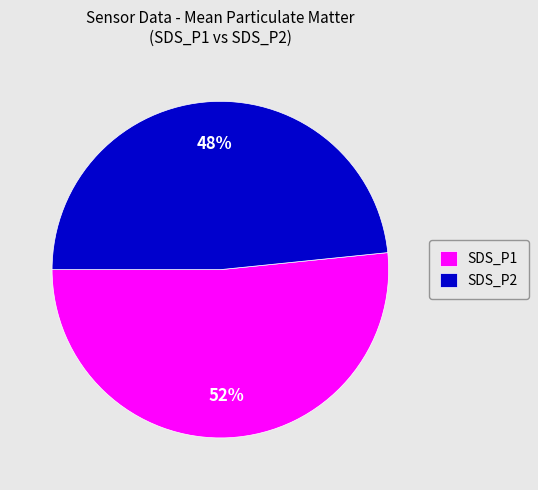

To the nearest percent, what is the difference between the SDS_P1 and SDS_P2 slice percentages?

4%